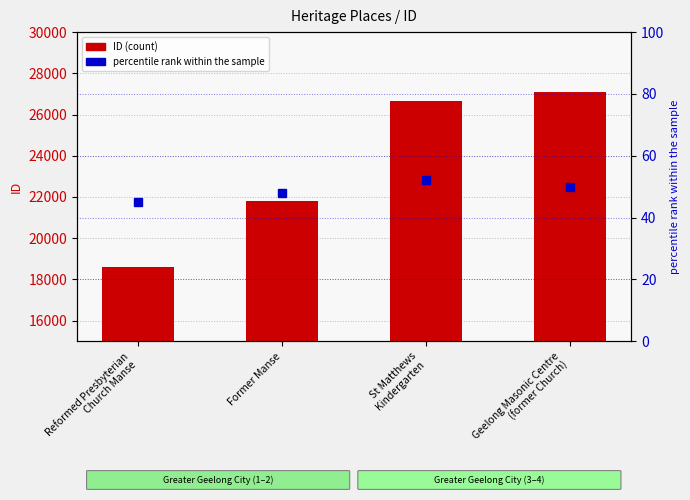

Reading right to left, transcribe all the data shown in this chart.

ID: 27102	26668	21801	18625
percentile rank within the sample: 50	52	48	45